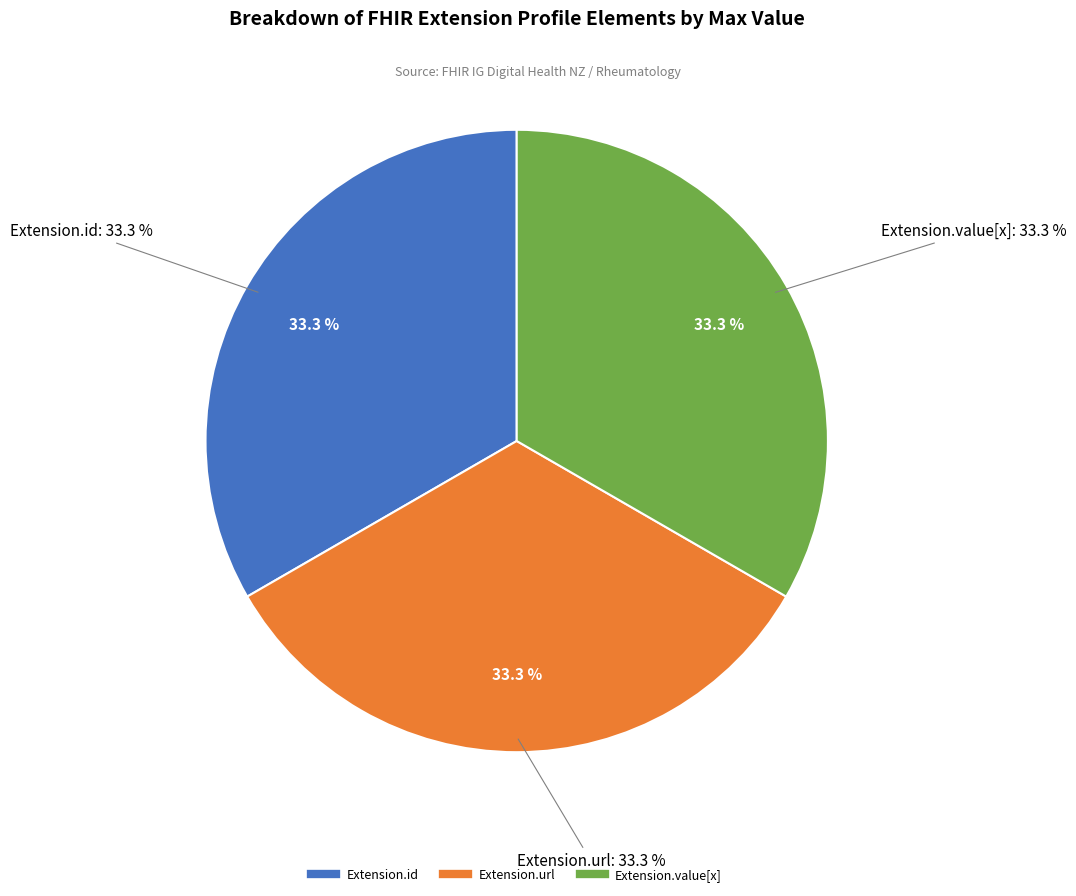

What percentage is the Extension.url (Max=1) slice, to the nearest percent?

33%